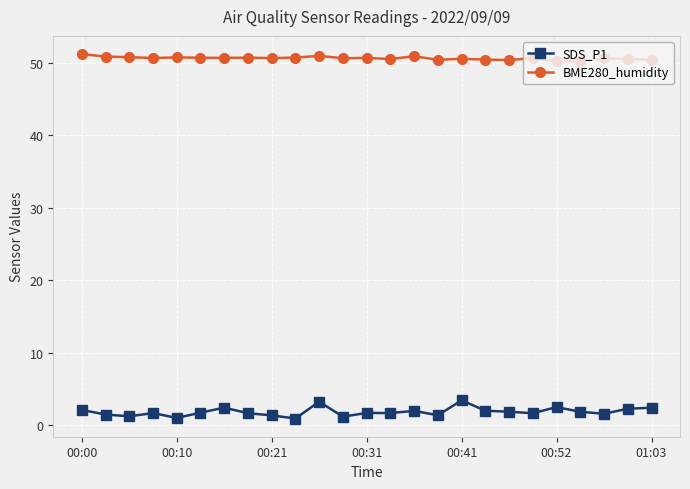

What is the maximum value for SDS_P1?

3.4